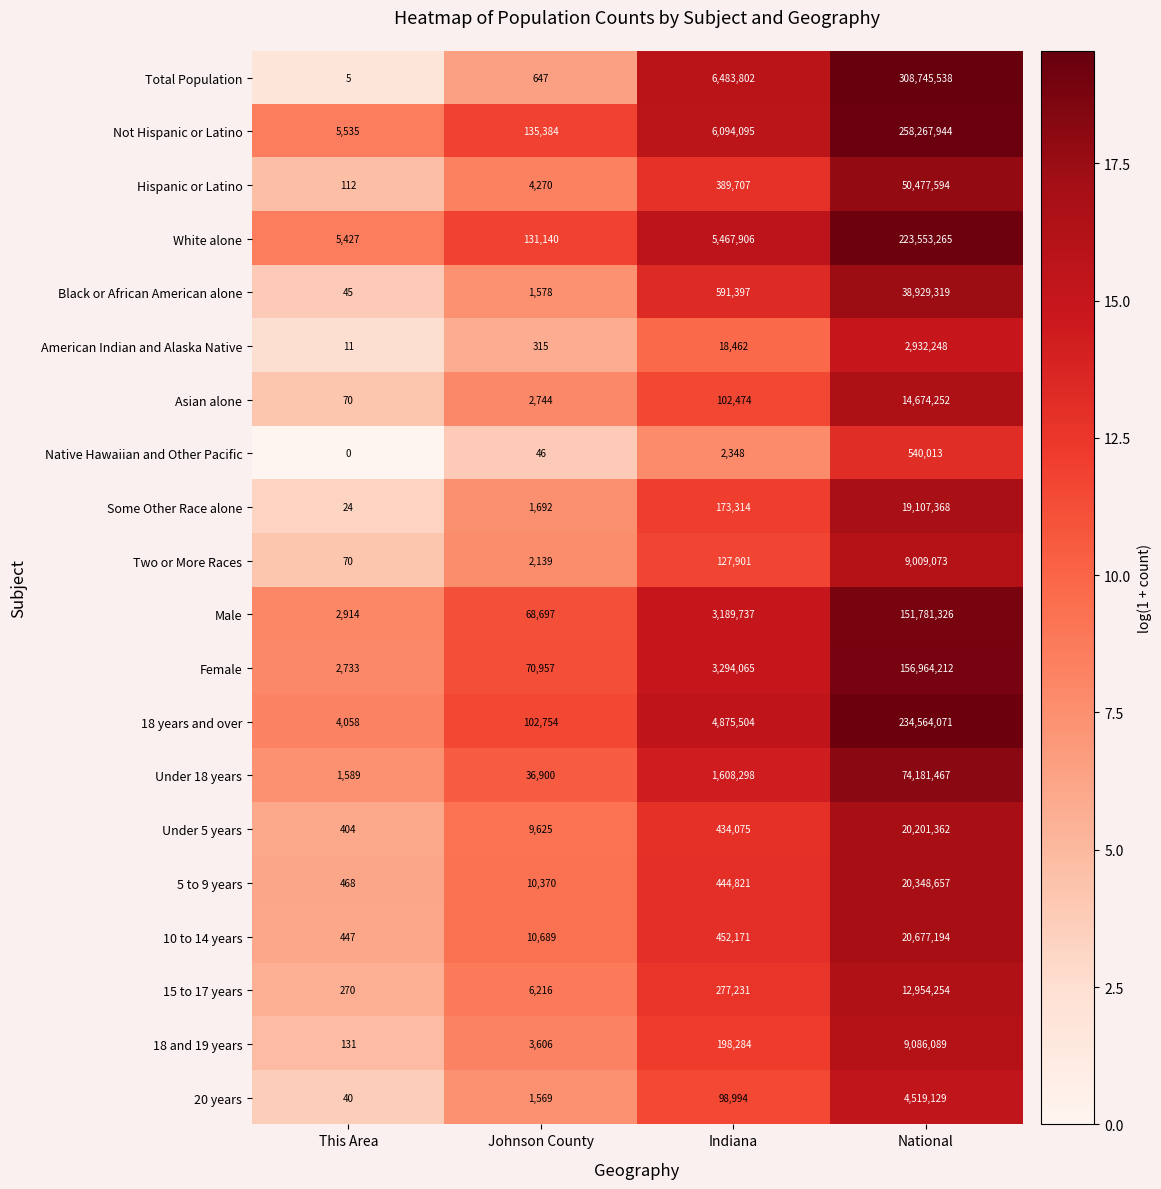

Is it true that 15 to 17 years equals 277231 at Indiana?

True